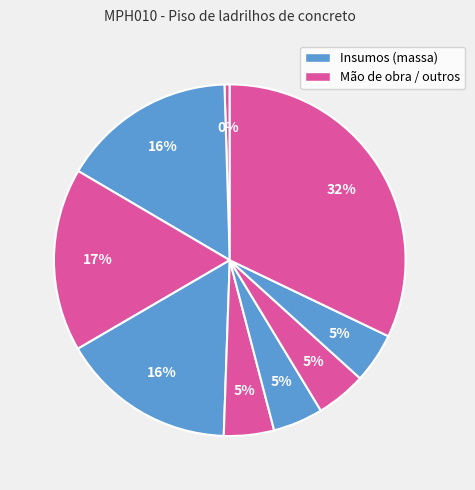

How many segments does this pie chart have?

9